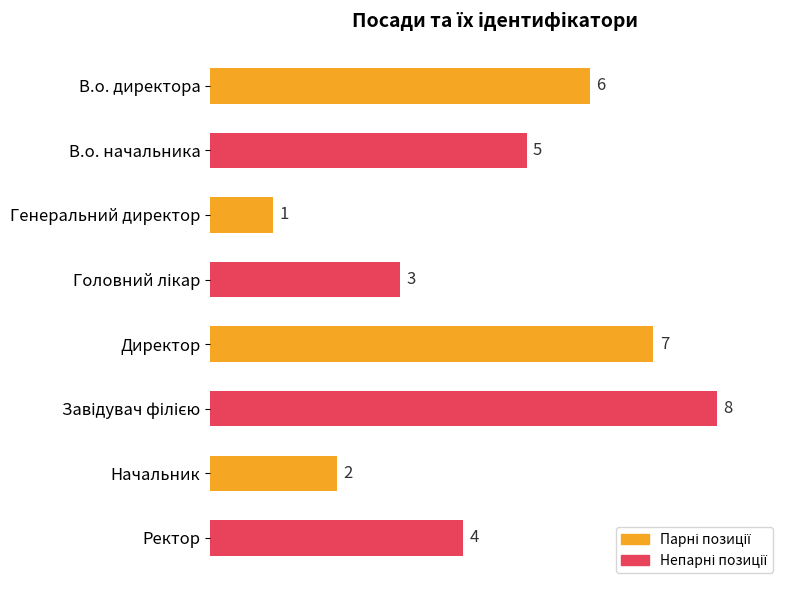

The chart shows a value of 3 at Начальник. True or false?

False